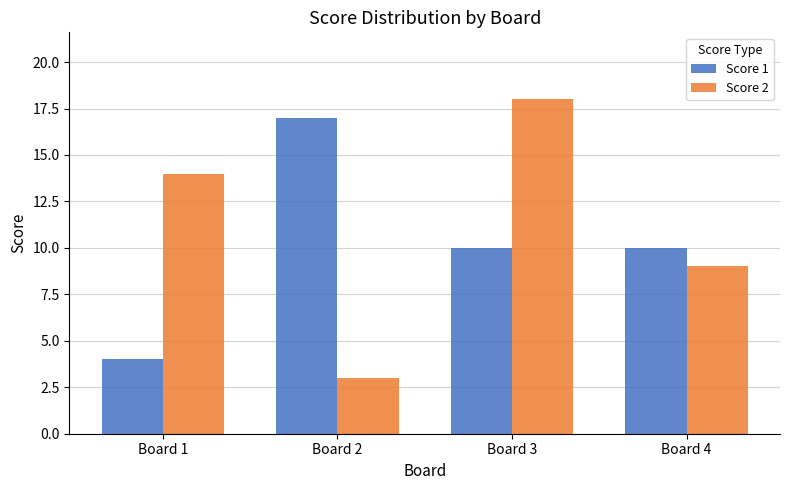

What is the value of the Score 2 bar at the 4th from the left?

9